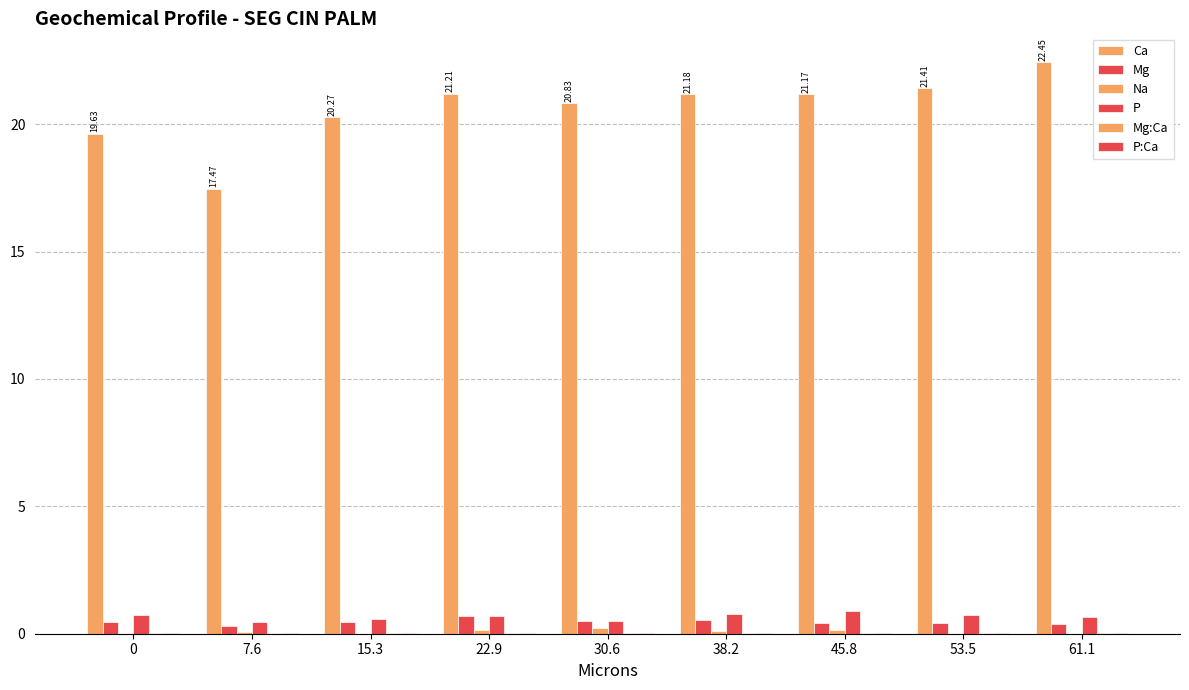

What position from the right is 22.9?

6